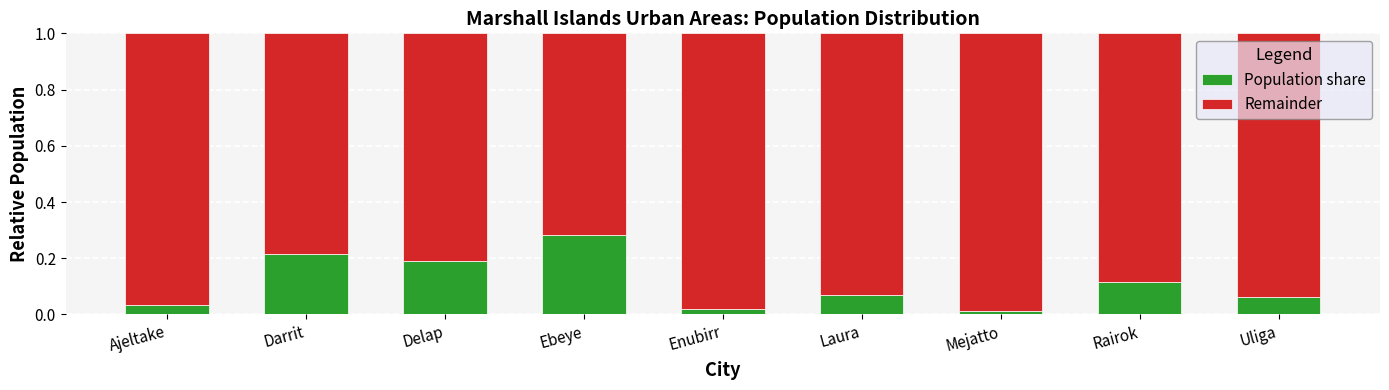

Is it true that Population share equals 0.2 at Delap?

True